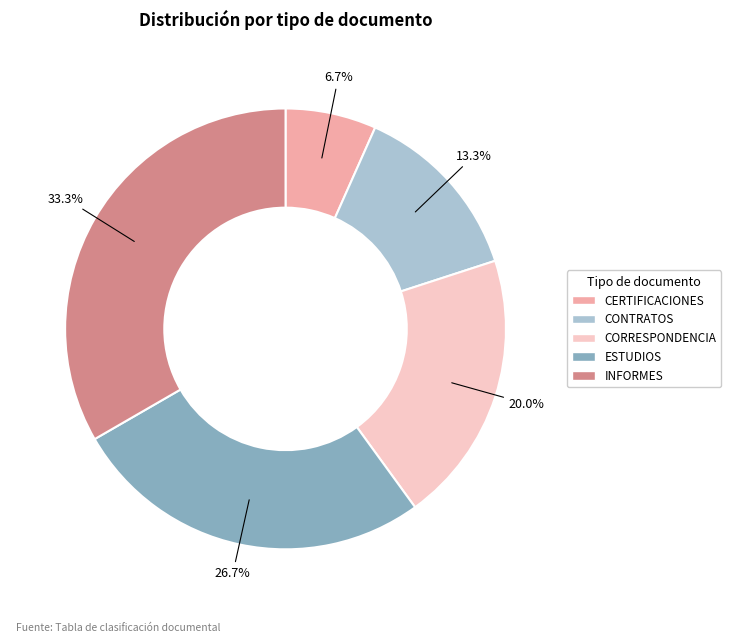

Which category has the biggest portion of the pie?

INFORMES